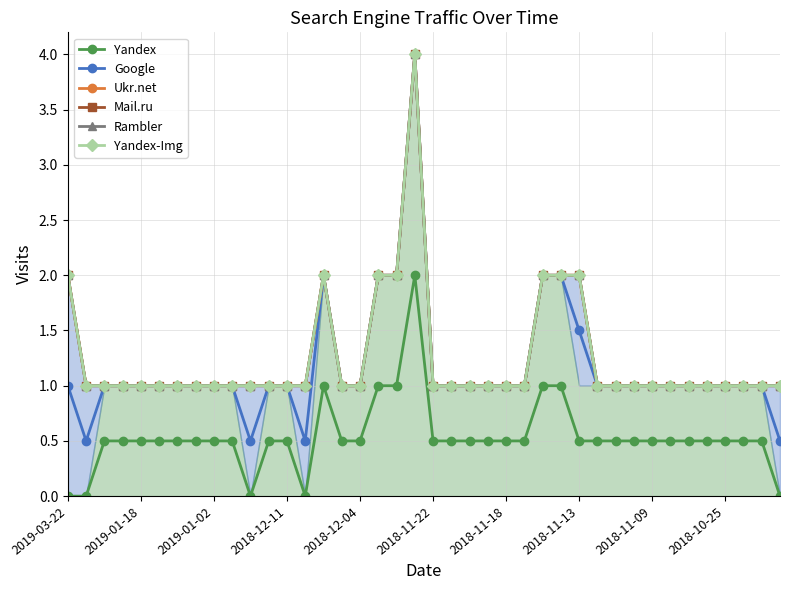

Reading right to left, what are all the values shown in this chart?

Yandex: 0.0	0.5	0.5	0.5	0.5	0.5	0.5	0.5	0.5	0.5	0.5	0.5	1.0	1.0	0.5	0.5	0.5	0.5	0.5	0.5	2.0	1.0	1.0	0.5	0.5	1.0	0.0	0.5	0.5	0.0	0.5	0.5	0.5	0.5	0.5	0.5	0.5	0.5	0.0	0.0
Google: 0.5	1.0	1.0	1.0	1.0	1.0	1.0	1.0	1.0	1.0	1.0	1.5	2.0	2.0	1.0	1.0	1.0	1.0	1.0	1.0	4.0	2.0	2.0	1.0	1.0	2.0	0.5	1.0	1.0	0.5	1.0	1.0	1.0	1.0	1.0	1.0	1.0	1.0	0.5	1.0
Ukr.net: 1.0	1.0	1.0	1.0	1.0	1.0	1.0	1.0	1.0	1.0	1.0	2.0	2.0	2.0	1.0	1.0	1.0	1.0	1.0	1.0	4.0	2.0	2.0	1.0	1.0	2.0	1.0	1.0	1.0	1.0	1.0	1.0	1.0	1.0	1.0	1.0	1.0	1.0	1.0	2.0
Mail.ru: 1.0	1.0	1.0	1.0	1.0	1.0	1.0	1.0	1.0	1.0	1.0	2.0	2.0	2.0	1.0	1.0	1.0	1.0	1.0	1.0	4.0	2.0	2.0	1.0	1.0	2.0	1.0	1.0	1.0	1.0	1.0	1.0	1.0	1.0	1.0	1.0	1.0	1.0	1.0	2.0
Rambler: 1.0	1.0	1.0	1.0	1.0	1.0	1.0	1.0	1.0	1.0	1.0	2.0	2.0	2.0	1.0	1.0	1.0	1.0	1.0	1.0	4.0	2.0	2.0	1.0	1.0	2.0	1.0	1.0	1.0	1.0	1.0	1.0	1.0	1.0	1.0	1.0	1.0	1.0	1.0	2.0
Yandex-Img: 1.0	1.0	1.0	1.0	1.0	1.0	1.0	1.0	1.0	1.0	1.0	2.0	2.0	2.0	1.0	1.0	1.0	1.0	1.0	1.0	4.0	2.0	2.0	1.0	1.0	2.0	1.0	1.0	1.0	1.0	1.0	1.0	1.0	1.0	1.0	1.0	1.0	1.0	1.0	2.0